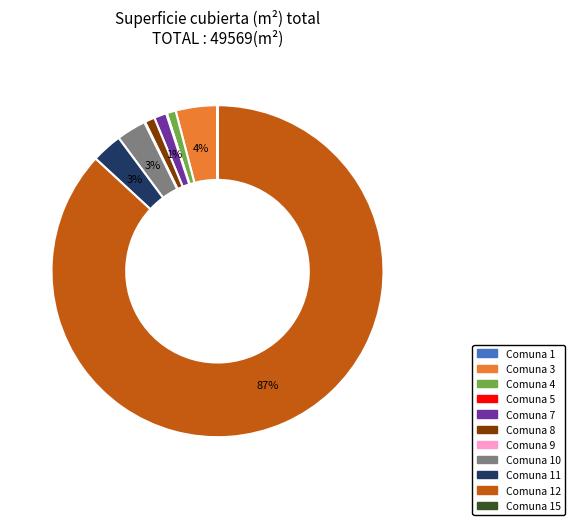

To the nearest percent, what is the difference between the largest and smallest slice percentages?

87%